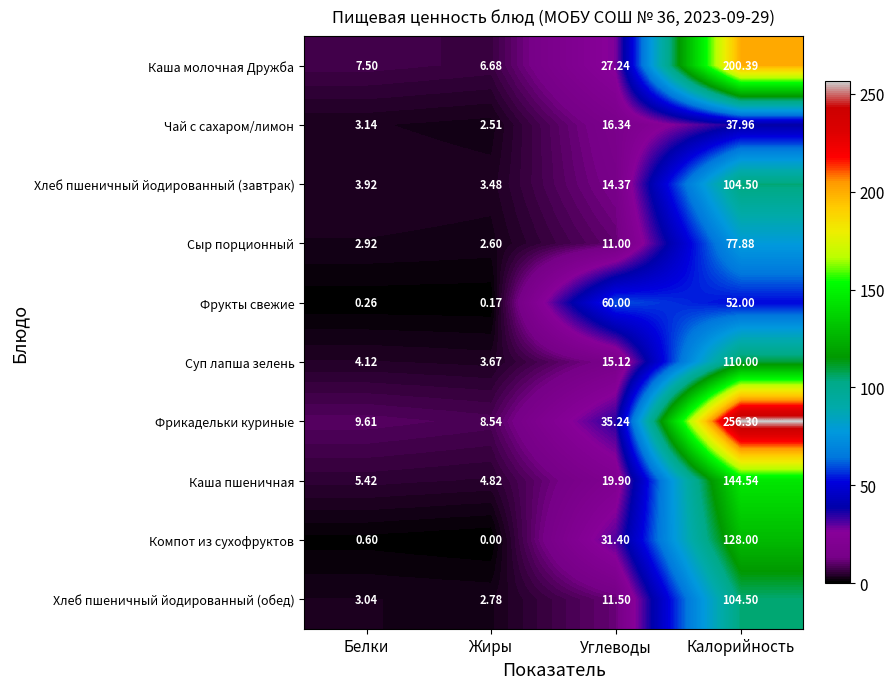

At how many categories does at least one series exceed 72?

1